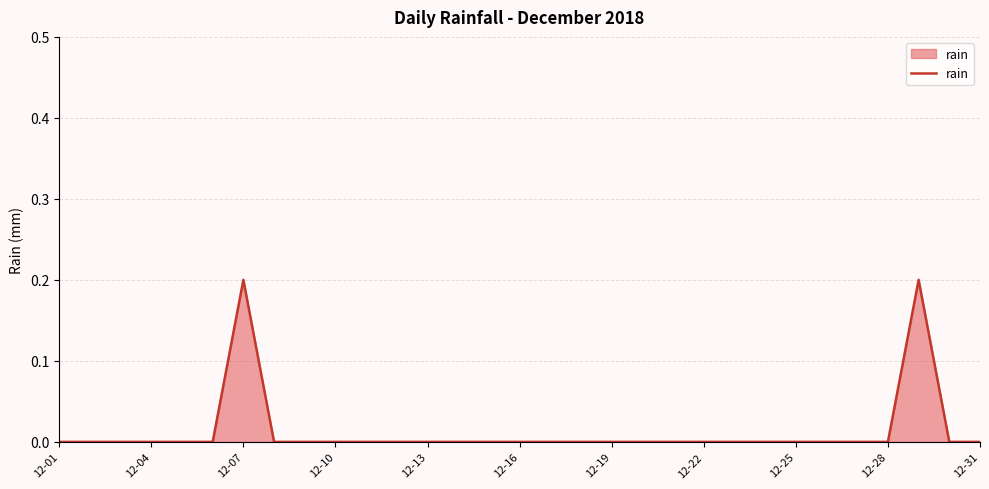

True or false: the data shows 0.0 at 12-28.

True